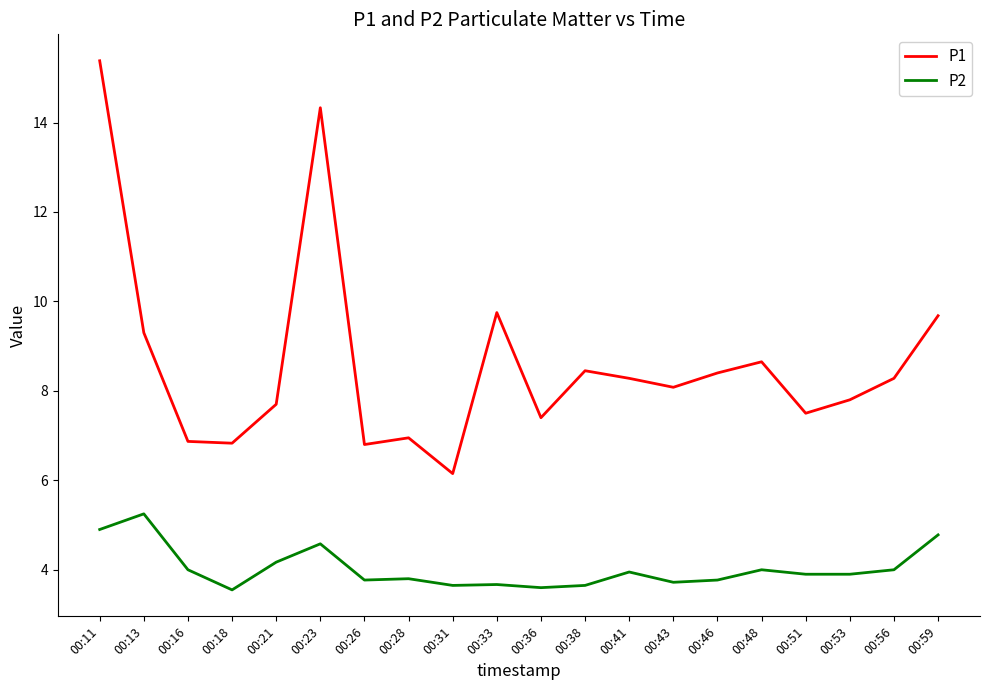

Which series has the largest range (max minus min)?

P1